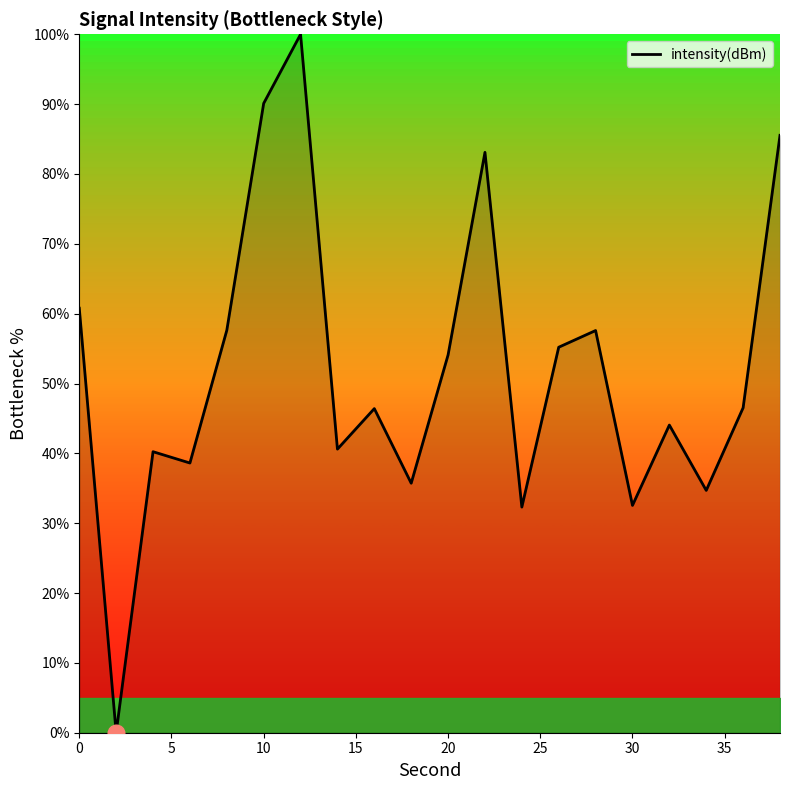

What is the greatest value displayed?

100.0